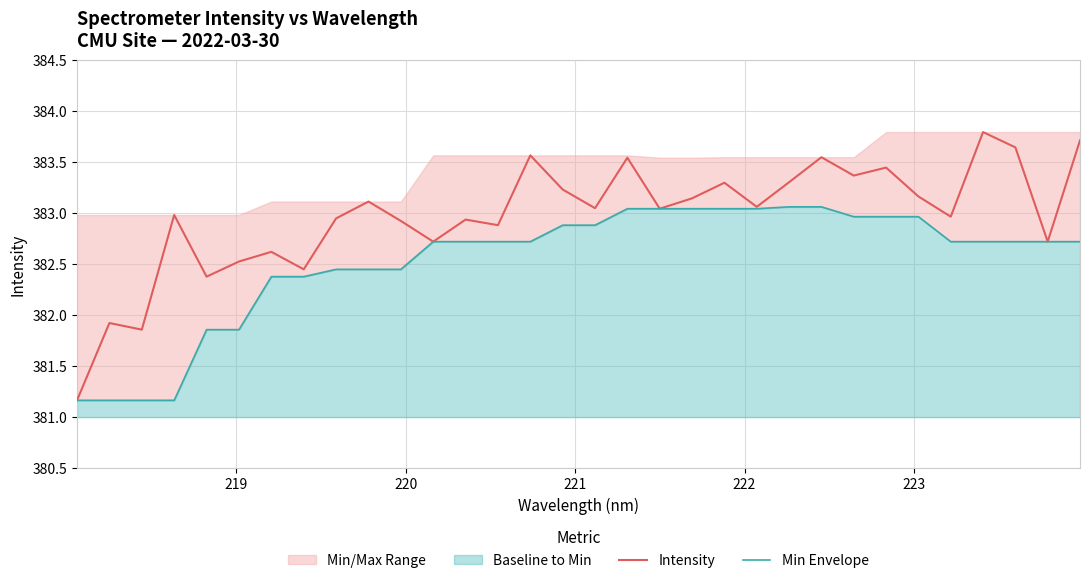

True or false: Intensity has a value of 193.8 at 13.

False